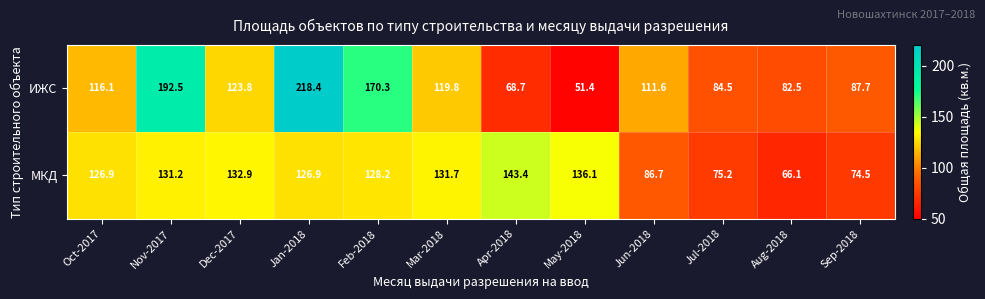

Reading left to right, extract all data points from this chart.

ИЖС: Oct-2017=116.1	Nov-2017=192.5	Dec-2017=123.8	Jan-2018=218.4	Feb-2018=170.3	Mar-2018=119.8	Apr-2018=68.7	May-2018=51.4	Jun-2018=111.6	Jul-2018=84.5	Aug-2018=82.5	Sep-2018=87.7
МКД: Oct-2017=126.9	Nov-2017=131.2	Dec-2017=132.9	Jan-2018=126.9	Feb-2018=128.2	Mar-2018=131.7	Apr-2018=143.4	May-2018=136.1	Jun-2018=86.7	Jul-2018=75.2	Aug-2018=66.1	Sep-2018=74.5